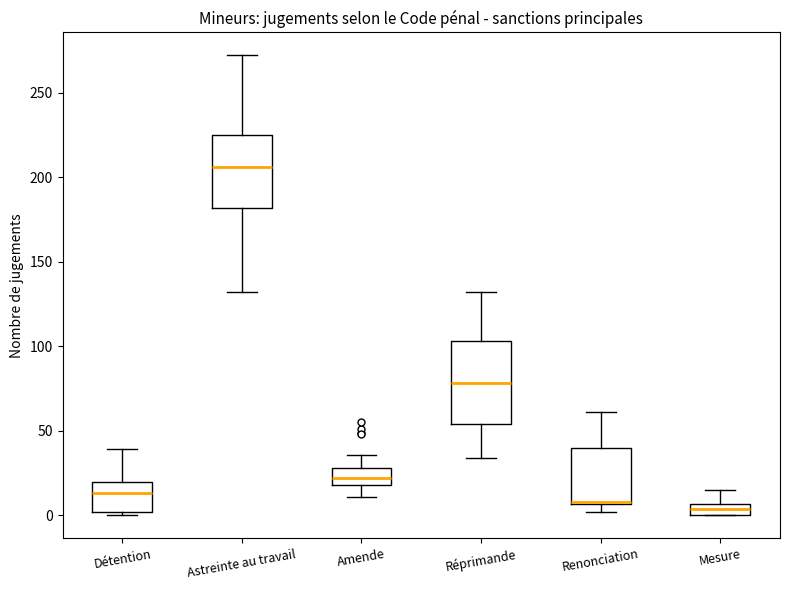

Comparing the boxes themselves (not the whiskers), which one is the tallest?

Réprimande